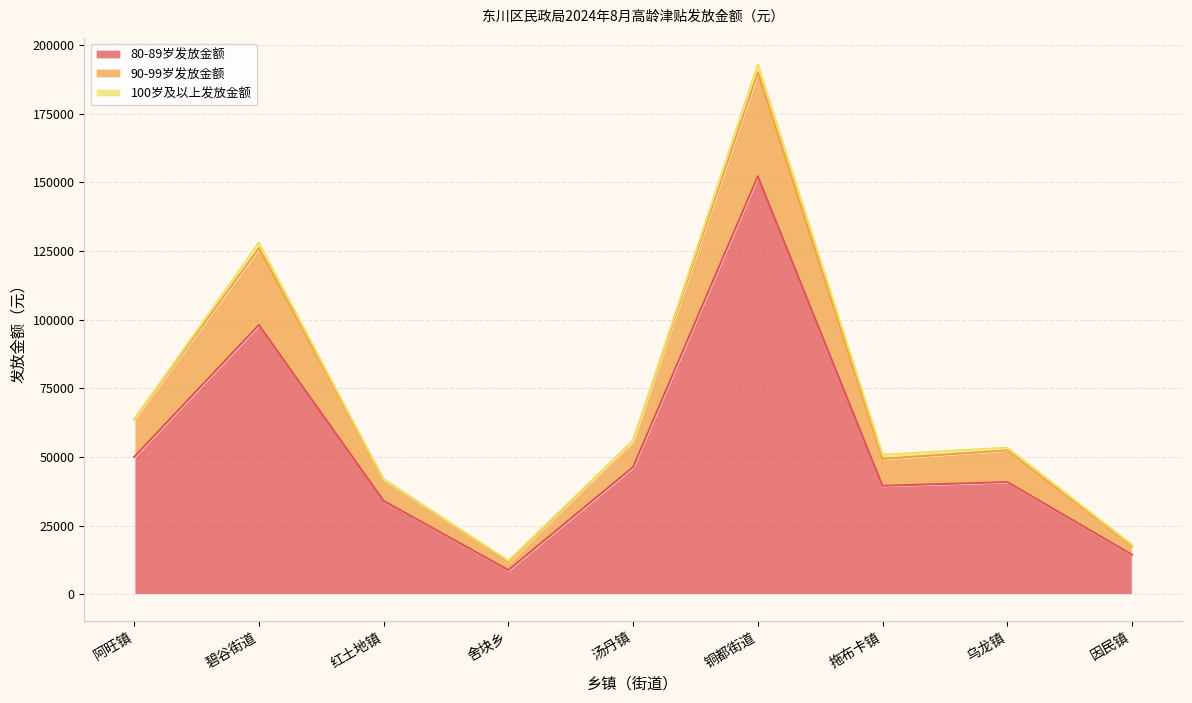

The value of 80-89岁发放金额 at 阿旺镇 is 34859. True or false?

False